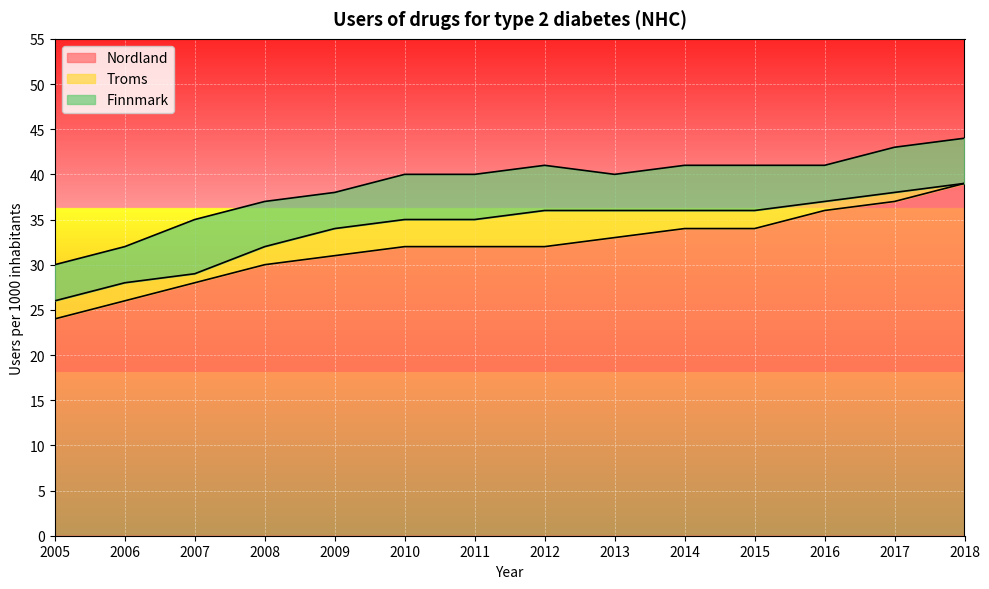

How many data points in Finnmark are above 40?

6